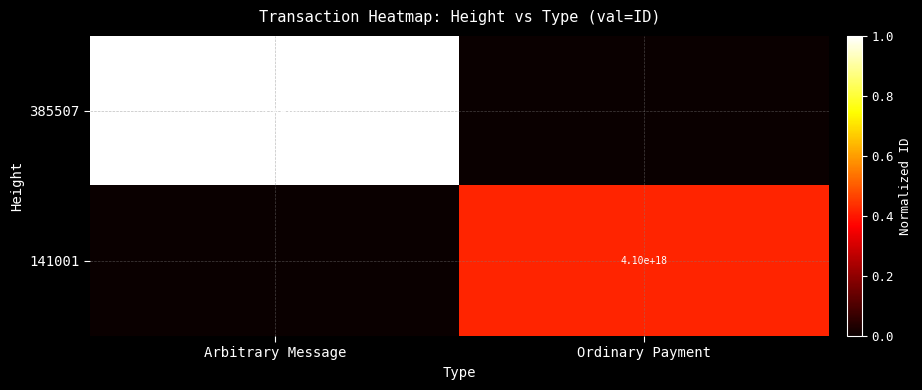

Between Arbitrary Message and Ordinary Payment, which is larger?

Arbitrary Message